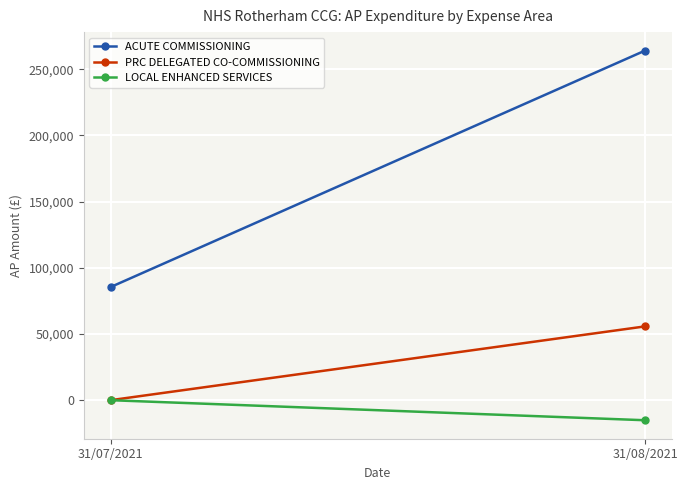

Reading left to right, list all the values displayed in this chart.

ACUTE COMMISSIONING: 85430.0	264096.7
PRC DELEGATED CO-COMMISSIONING: 0.0	55753.4
LOCAL ENHANCED SERVICES: 0.0	-15139.9